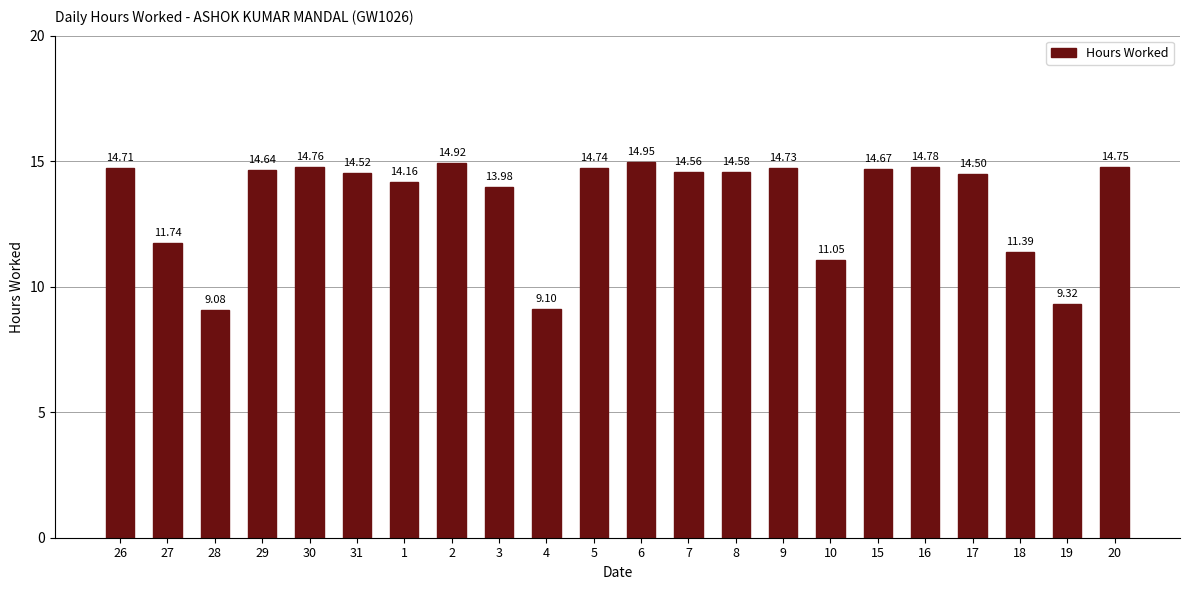

How many series are shown in this chart?

1